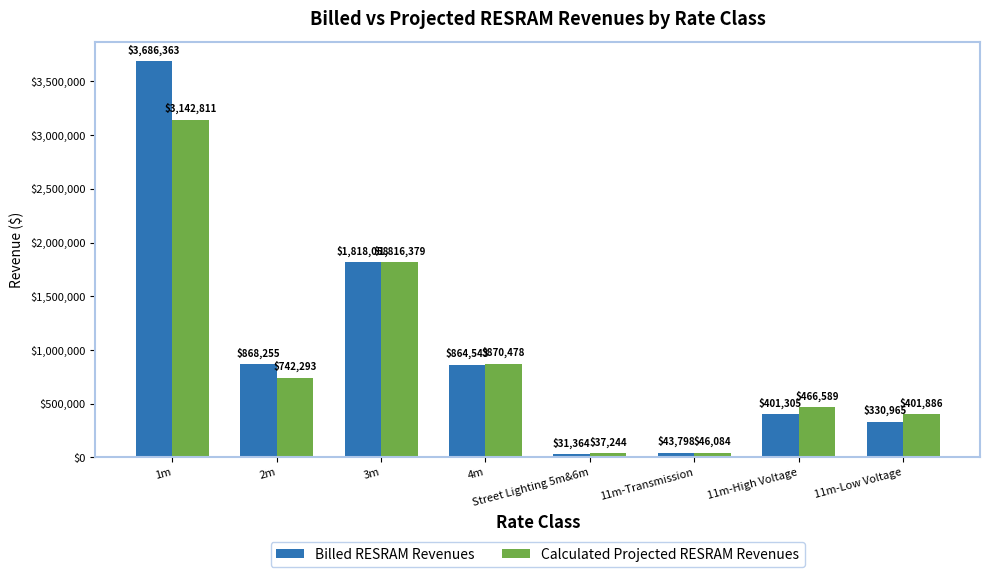

Is the value of Billed RESRAM Revenues at 2m greater than the value of Calculated Projected RESRAM Revenues at 11m-Low Voltage?

Yes